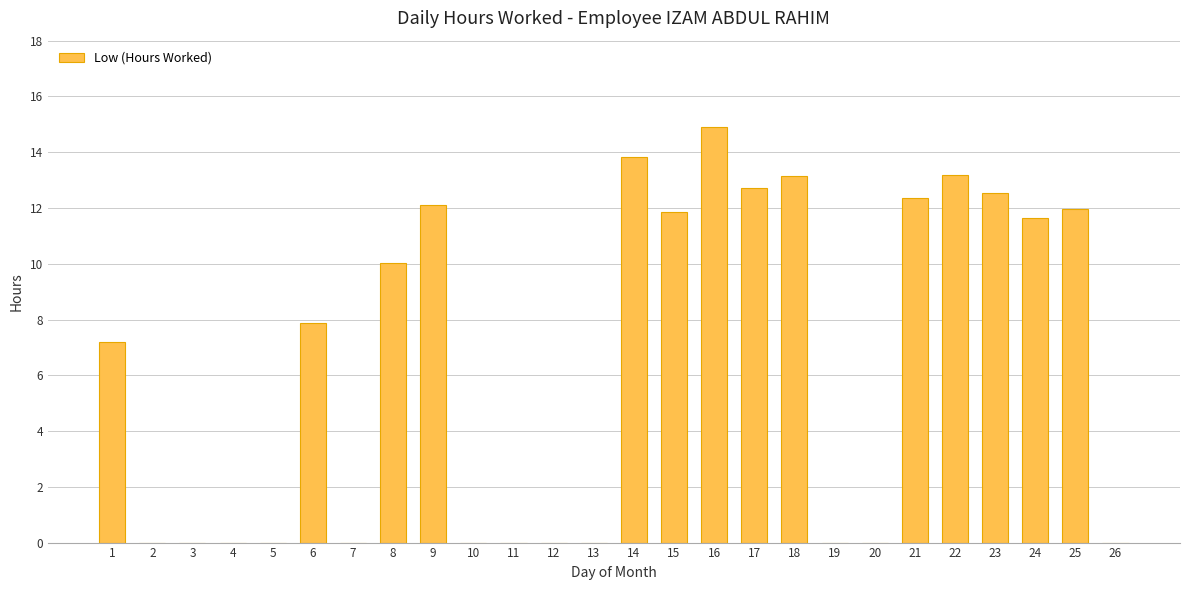

What is the change in value from 7 to 14?

+13.8